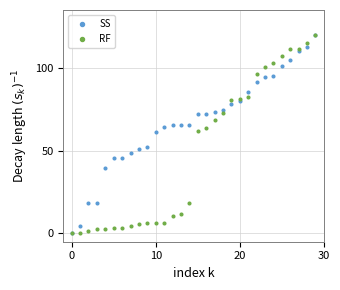

What are all the series names shown in the legend?

SS, RF